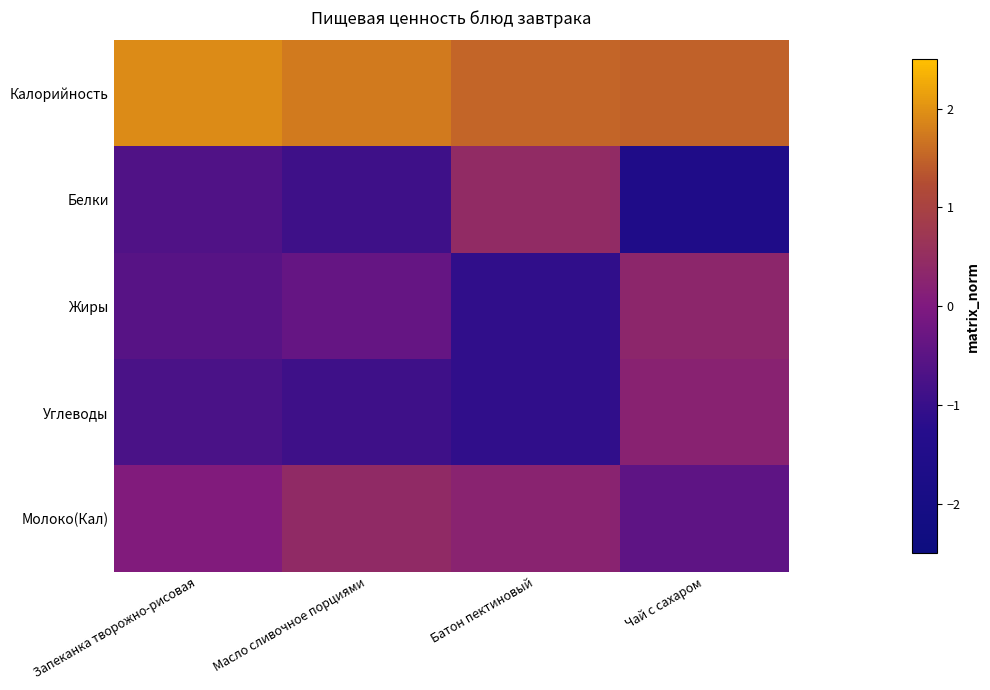

Between Чай с сахаром and Батон пектиновый, which is larger?

Батон пектиновый